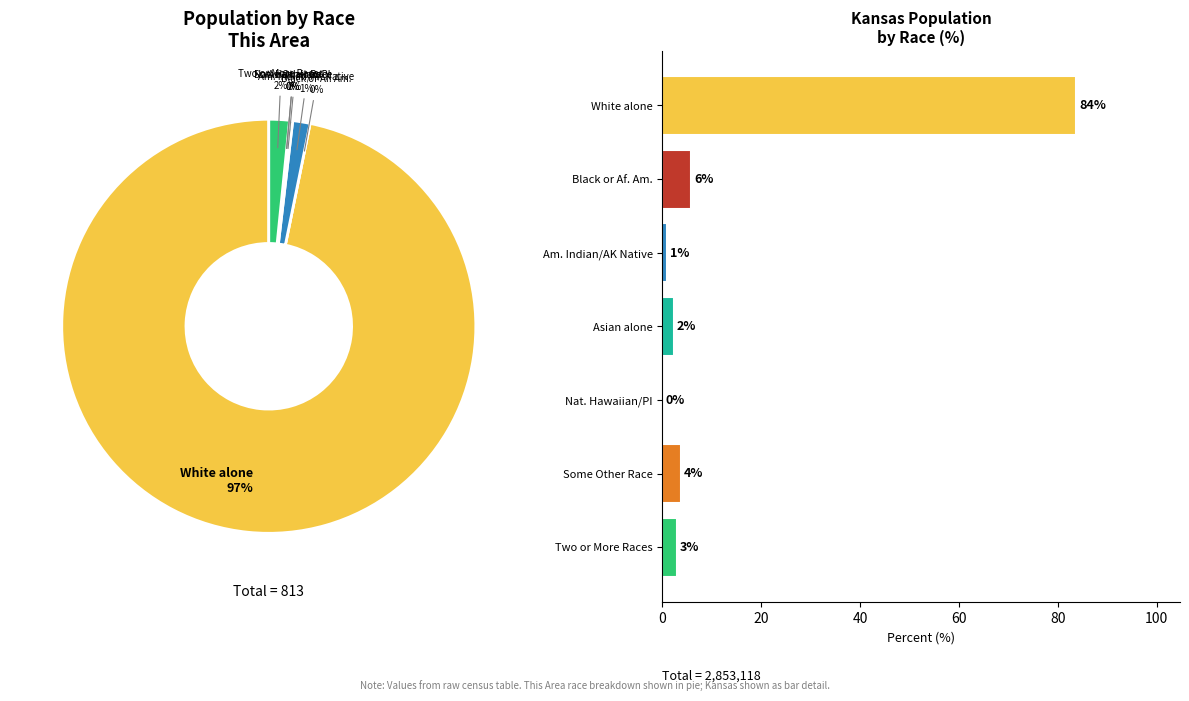

Which category has the smallest portion of the pie?

Black or African American alone